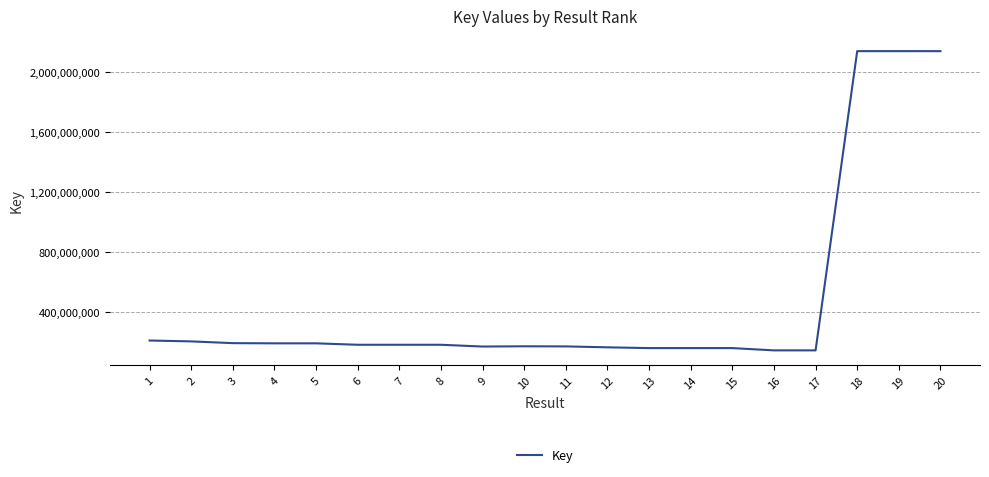

What is the change in value from 12 to 15?

-5151162